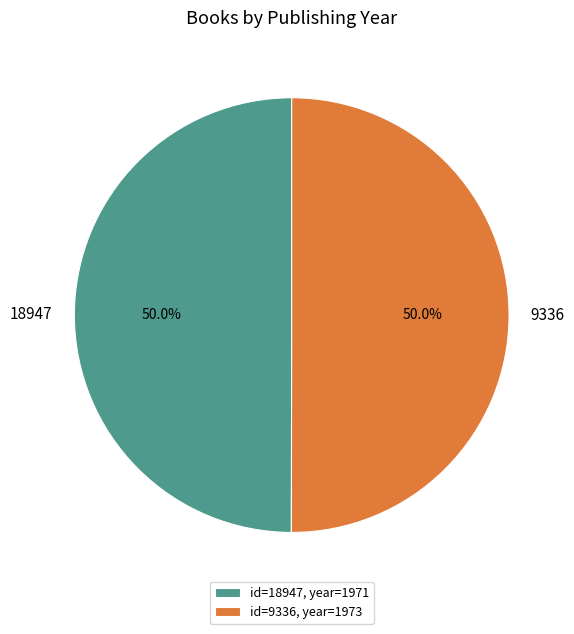

Approximately how many times larger is the value at id=18947, year=1971 compared to id=9336, year=1973?

1.0